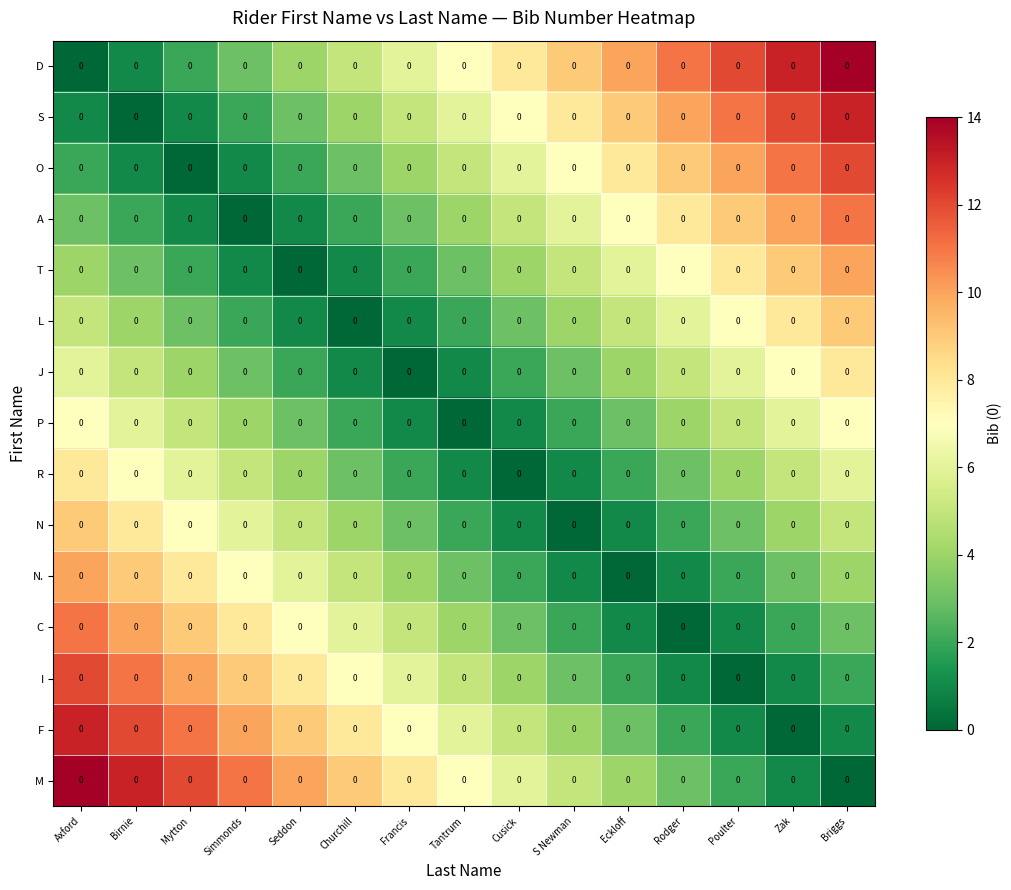

What is the average value of the L series?

4